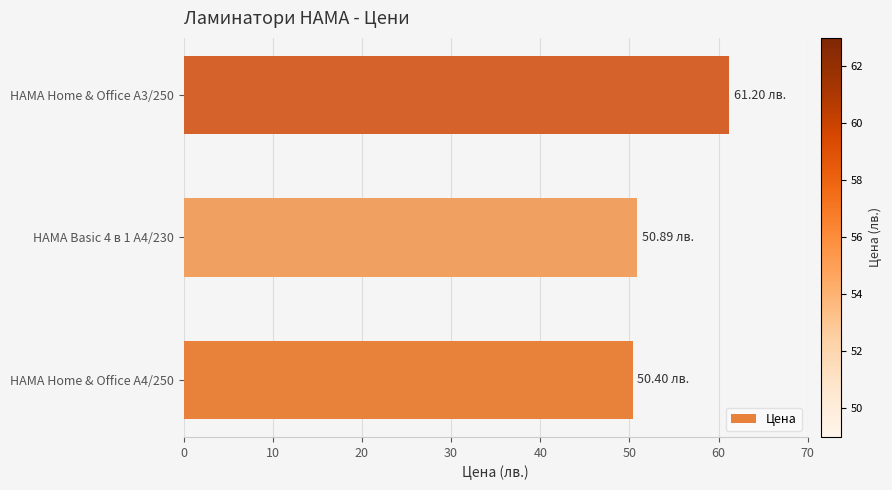

What is the average value?

54.2